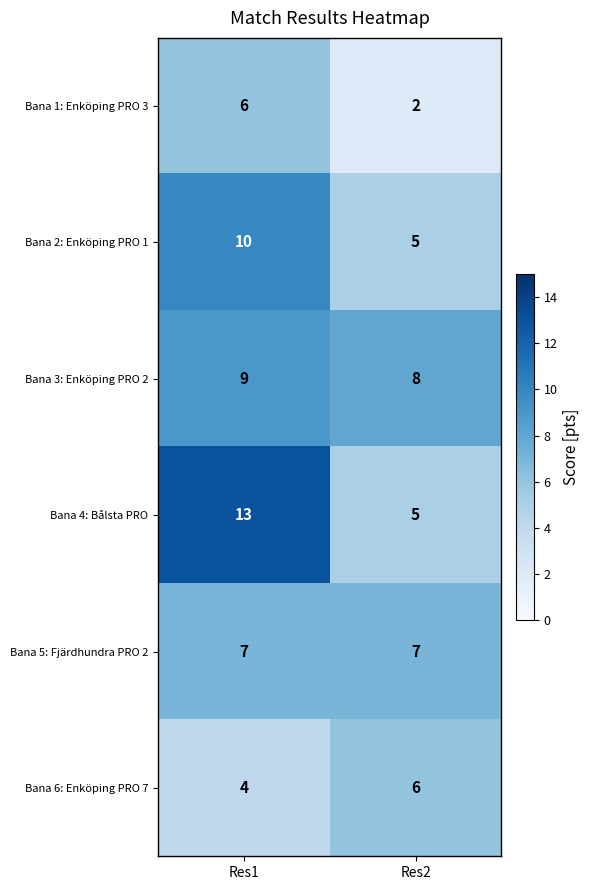

How many data points does each series have?

2